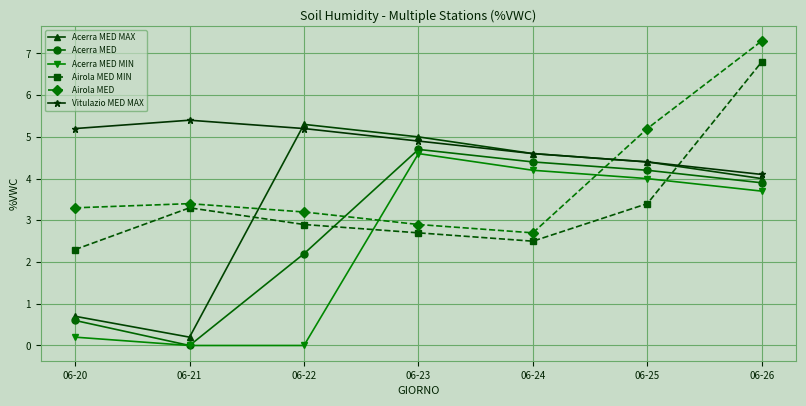

What is the value of the Acerra MED MAX point at the 1st from the left?

0.7